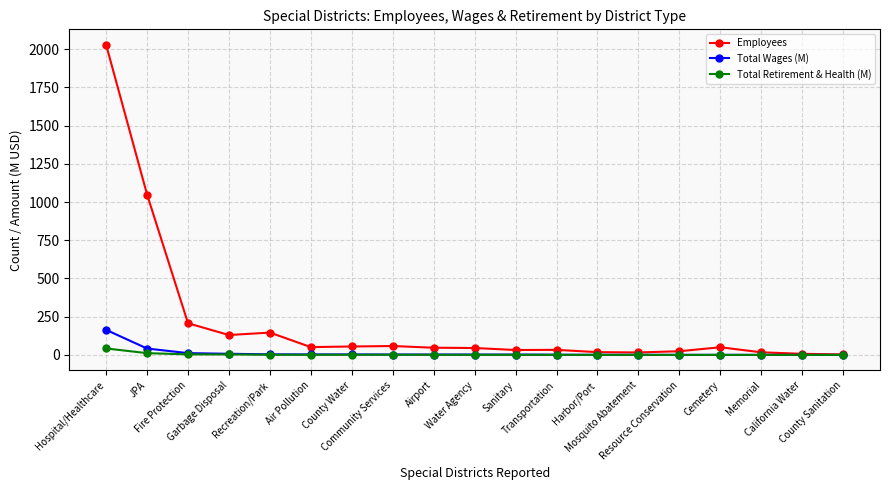

True or false: Employees has more than 2 interior local peaks.

True